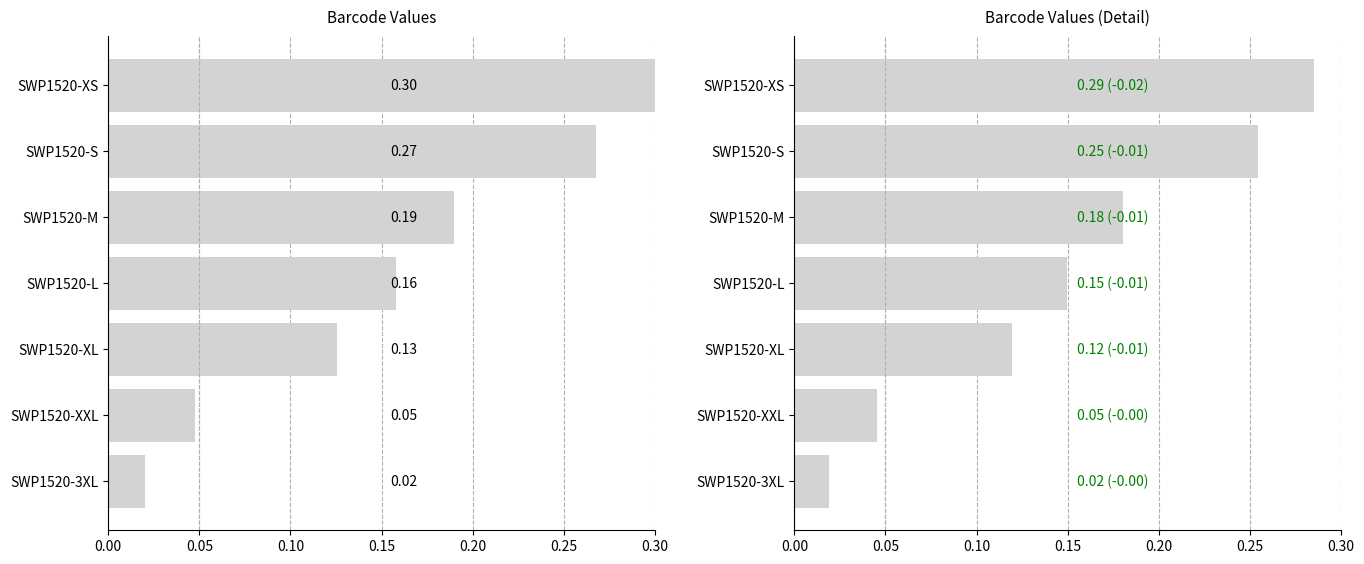

Does the chart contain any negative values?

No